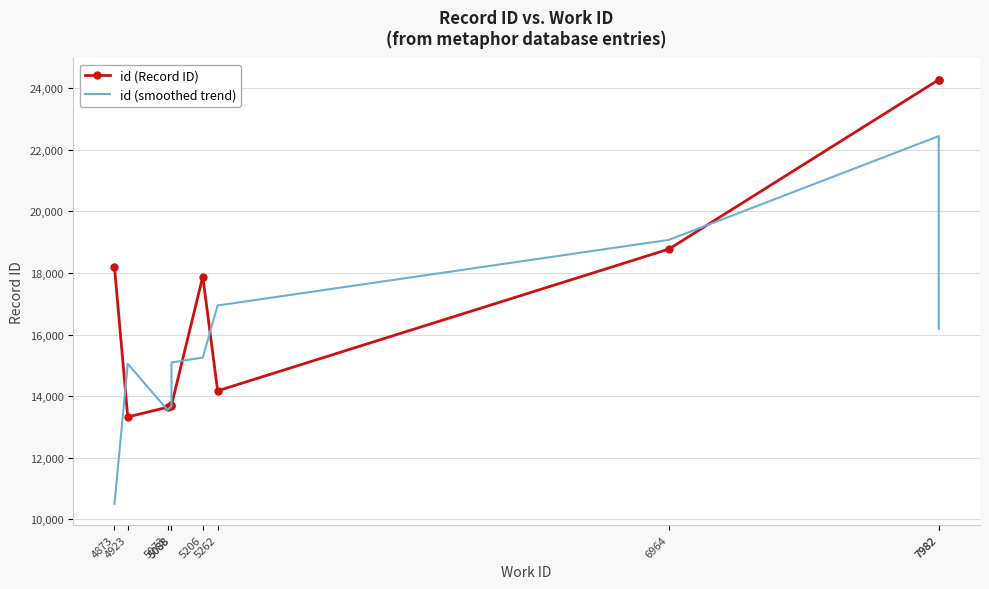

What is the difference between the maximum and minimum values in the id (smoothed trend) series?

11939.0